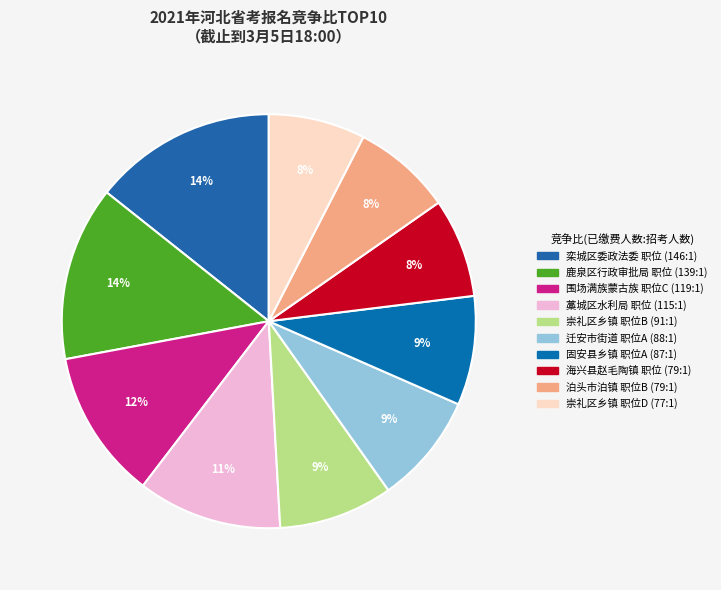

Count the number of slices in the pie.

10